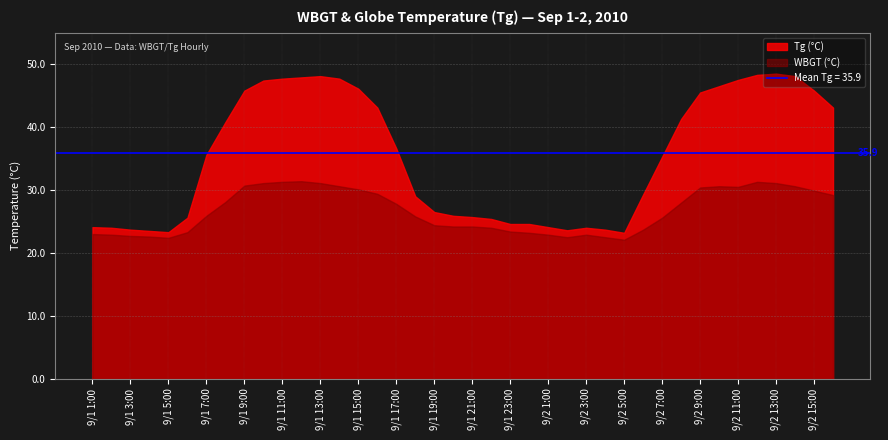

Rank the series by their average value, from highest to lowest.

Tg (°C), WBGT (°C)